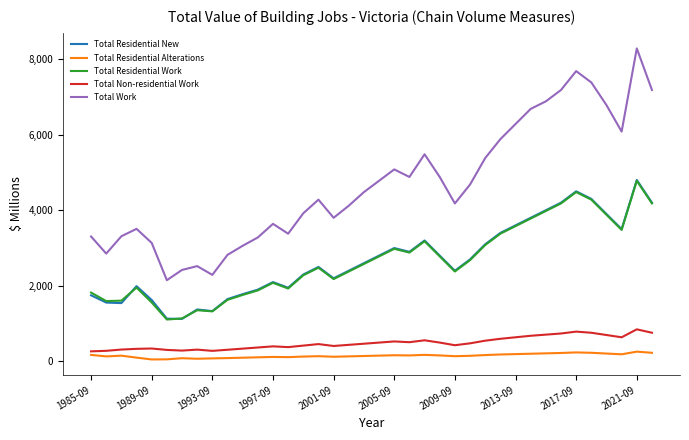

Which series has the largest total across all categories?

Total Work